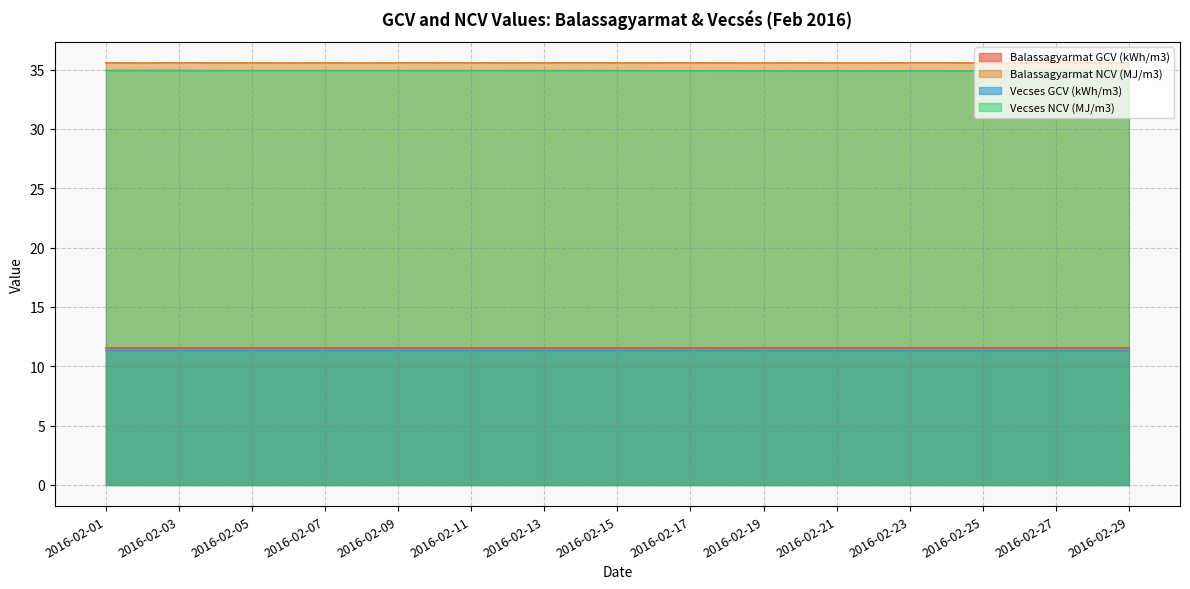

Between 2016-02-14 and 2016-02-20, which series saw the biggest shift?

Vecses NCV (MJ/m3)